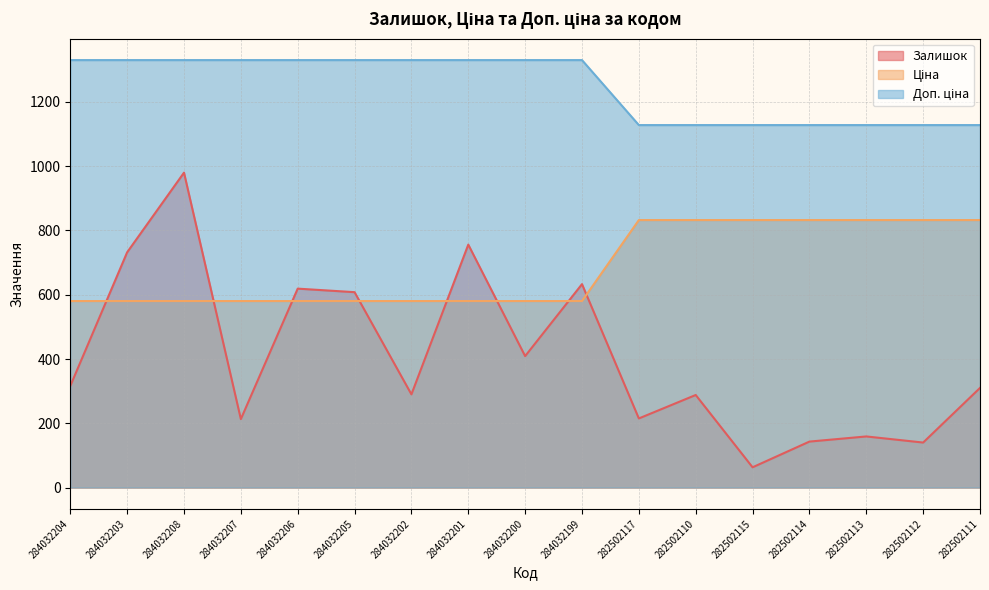

What is the maximum value for Залишок?

980.0